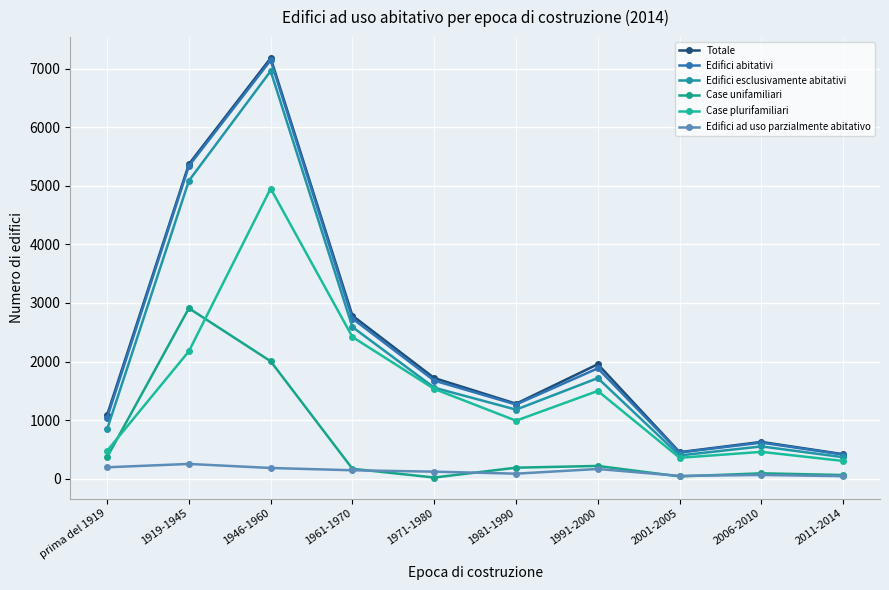

True or false: Edifici abitativi and Edifici esclusivamente abitativi cross at least once.

False